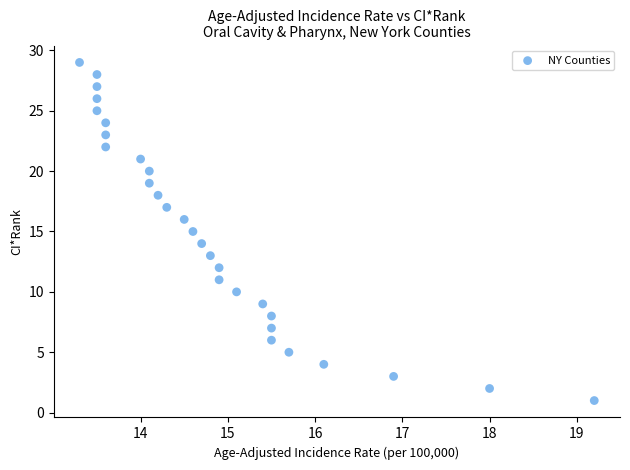

What is the range of Y values (max minus min)?

28